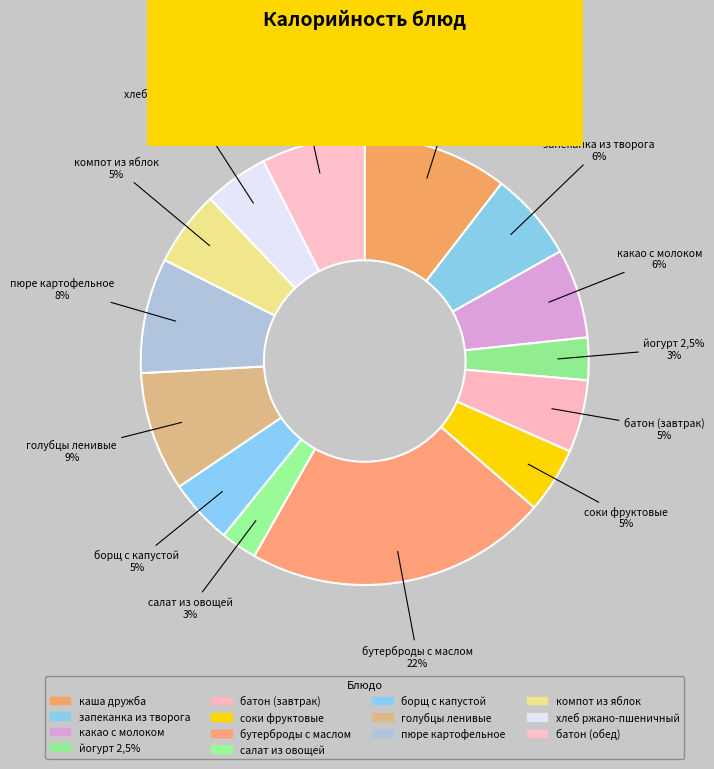

To the nearest percent, what is the difference between the largest and smallest slice percentages?

19%